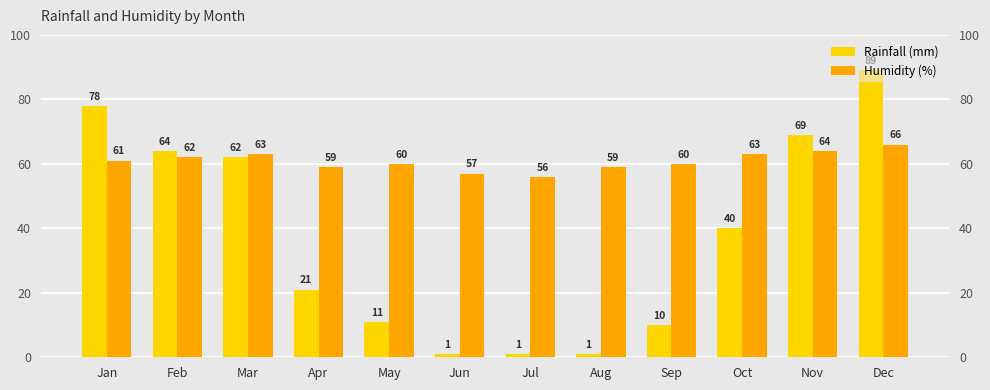

What is the value of the Humidity (%) bar at the 6th from the left?

57